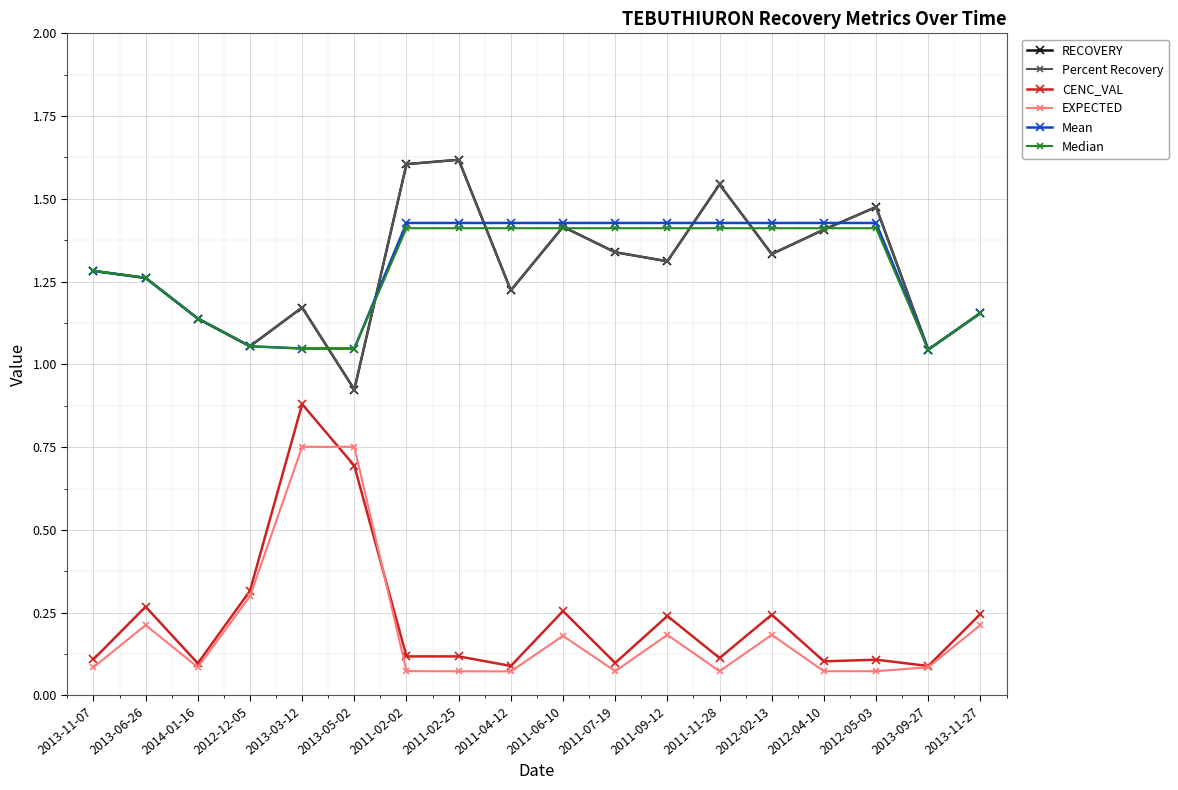

In RECOVERY, how many points are lower than both neighbors (excluding endpoints)?

6